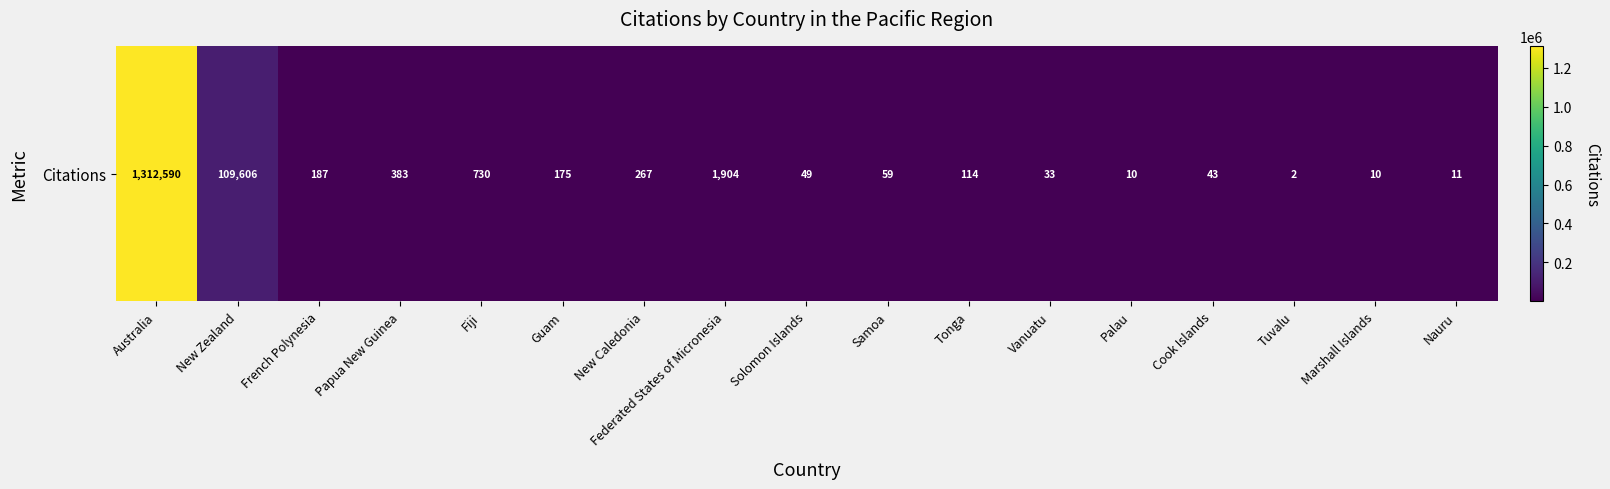

Reading right to left, extract all data points from this chart.

11	10	2	43	10	33	114	59	49	1904	267	175	730	383	187	109606	1312590